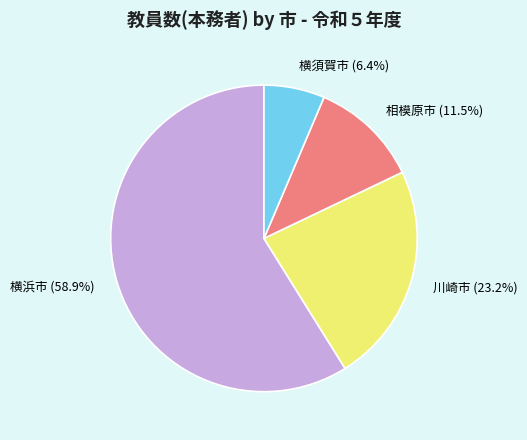

Between 相模原市 (11.5%) and 横浜市 (58.9%), which is larger?

横浜市 (58.9%)